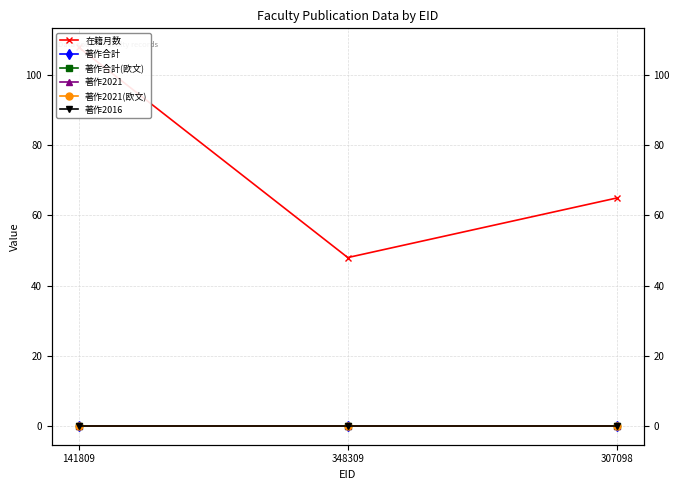

Is the value of 著作2021(欧文) at 307098 greater than the value of 在籍月数 at 307098?

No